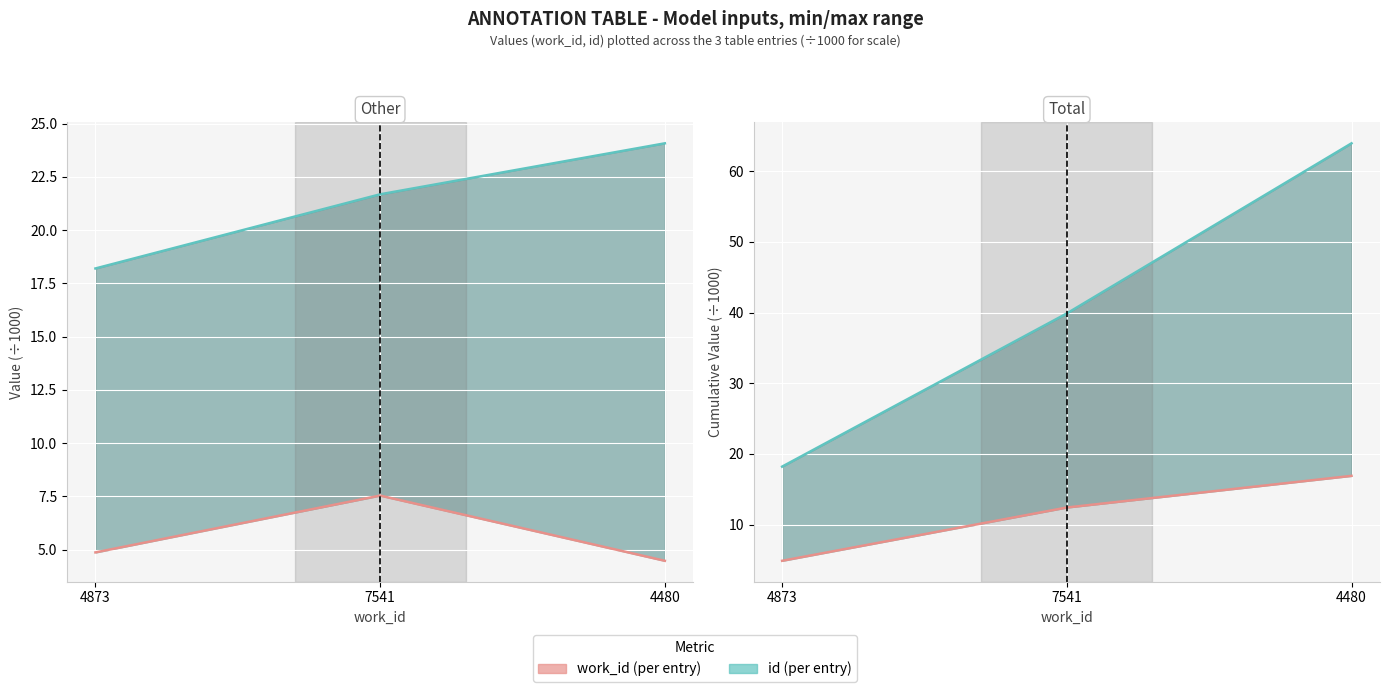

What is the minimum value shown in the chart?

4.5